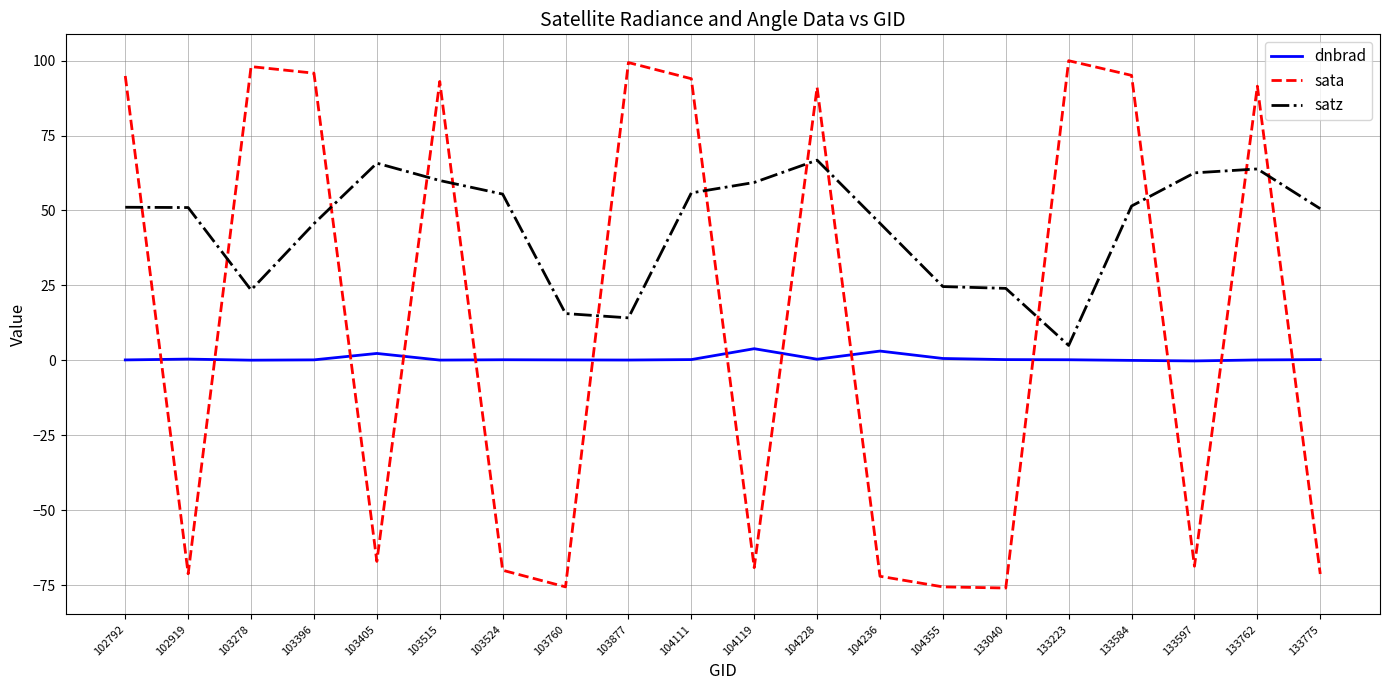

Which series changed the most between 104119 and 133762?

sata